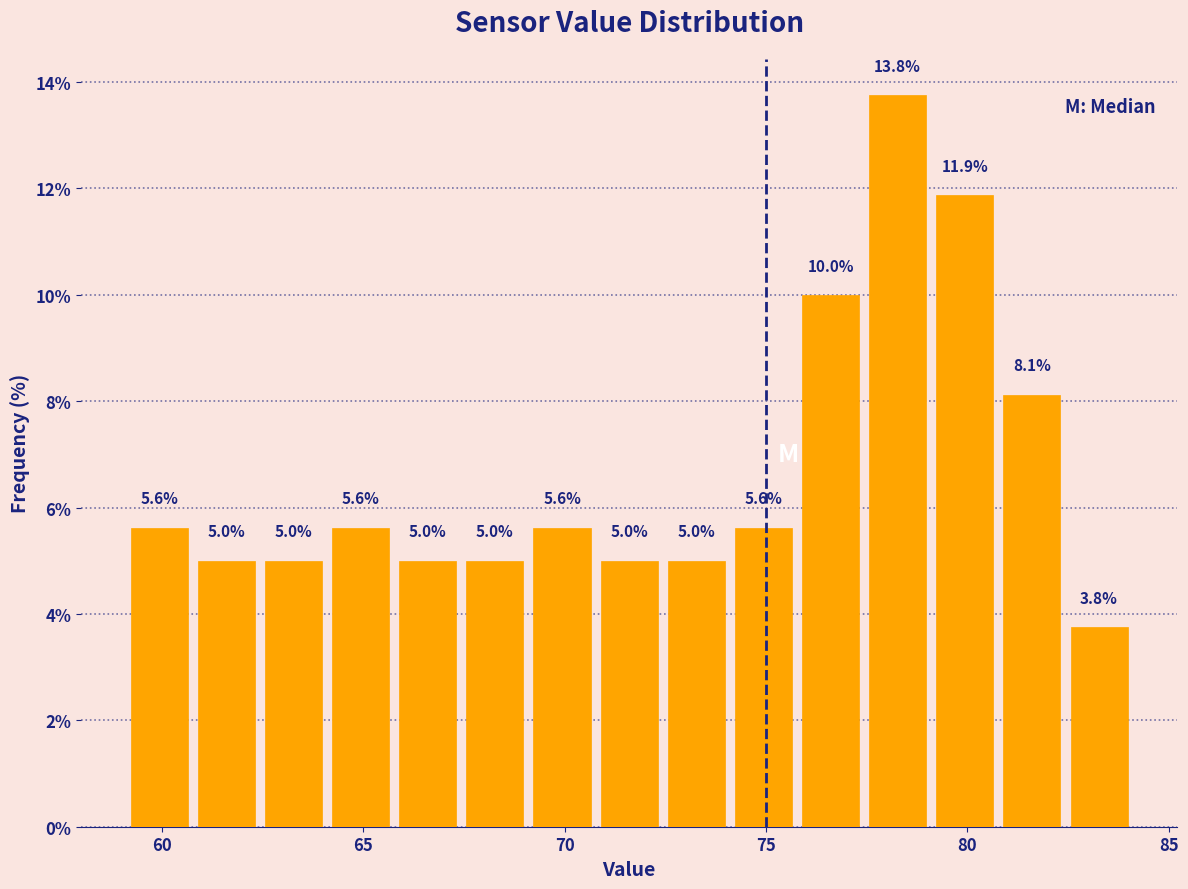

Around what value on the x-axis is the tallest bar? Give the approximate position of its centre, as read against the axis.

78.5